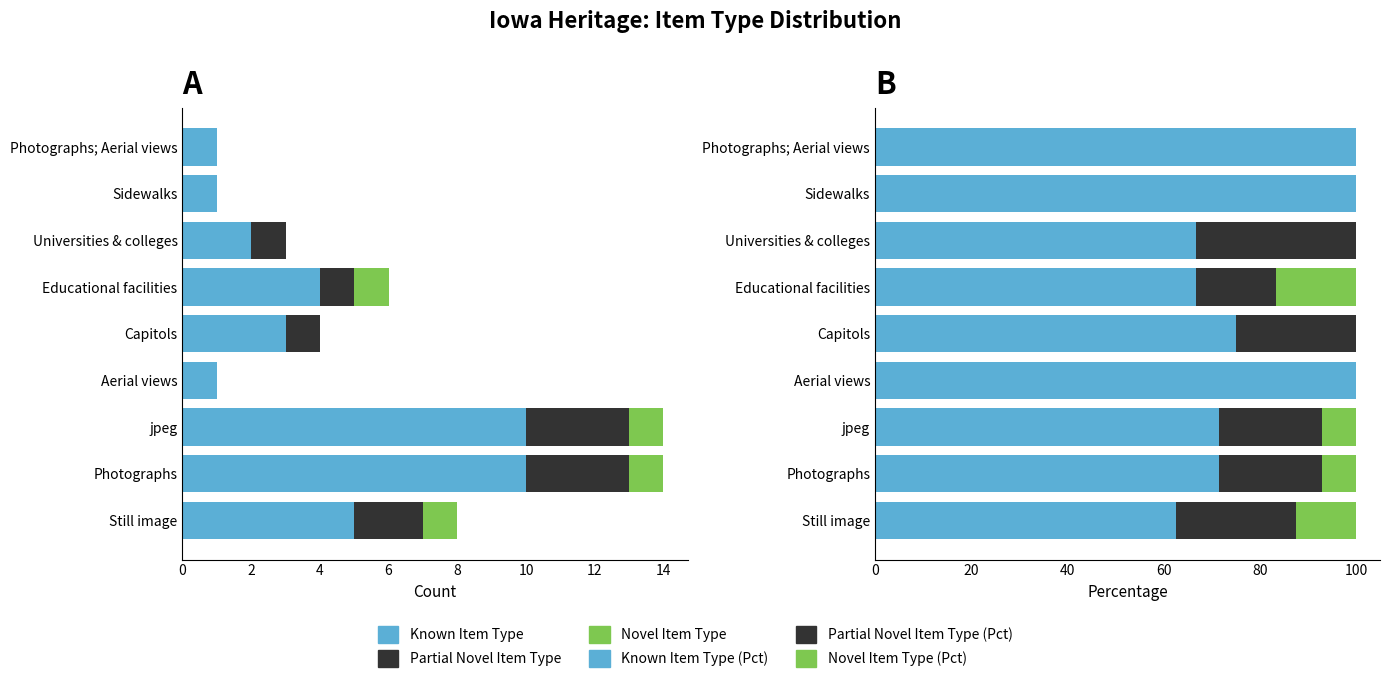

Count the Novel Item Type values in the range 0 to 1.

9